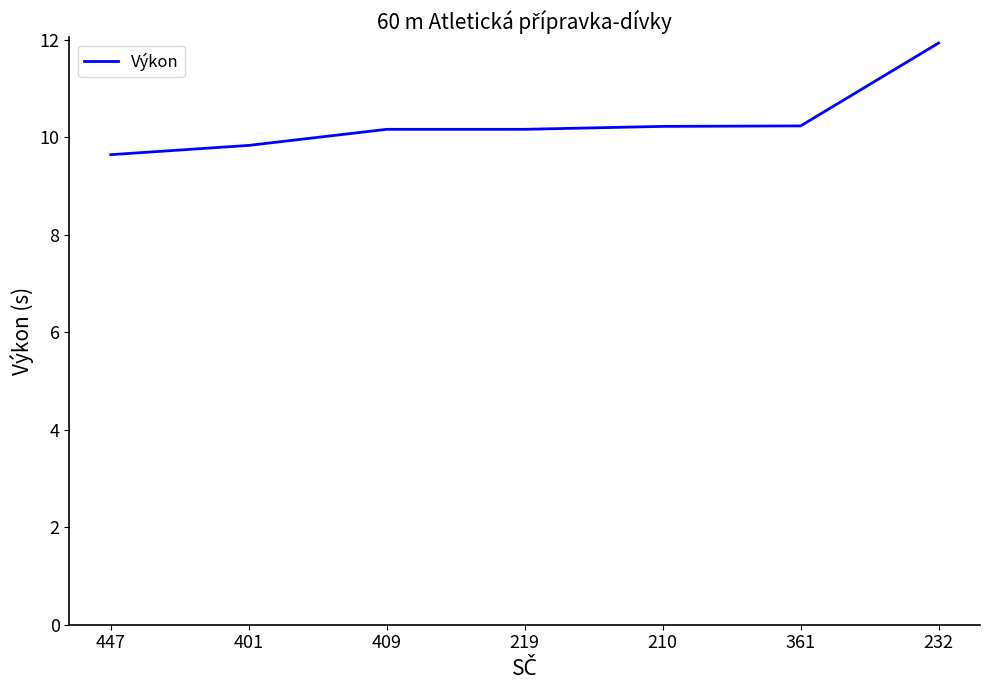

True or false: the data shows 5.1 at 447.

False